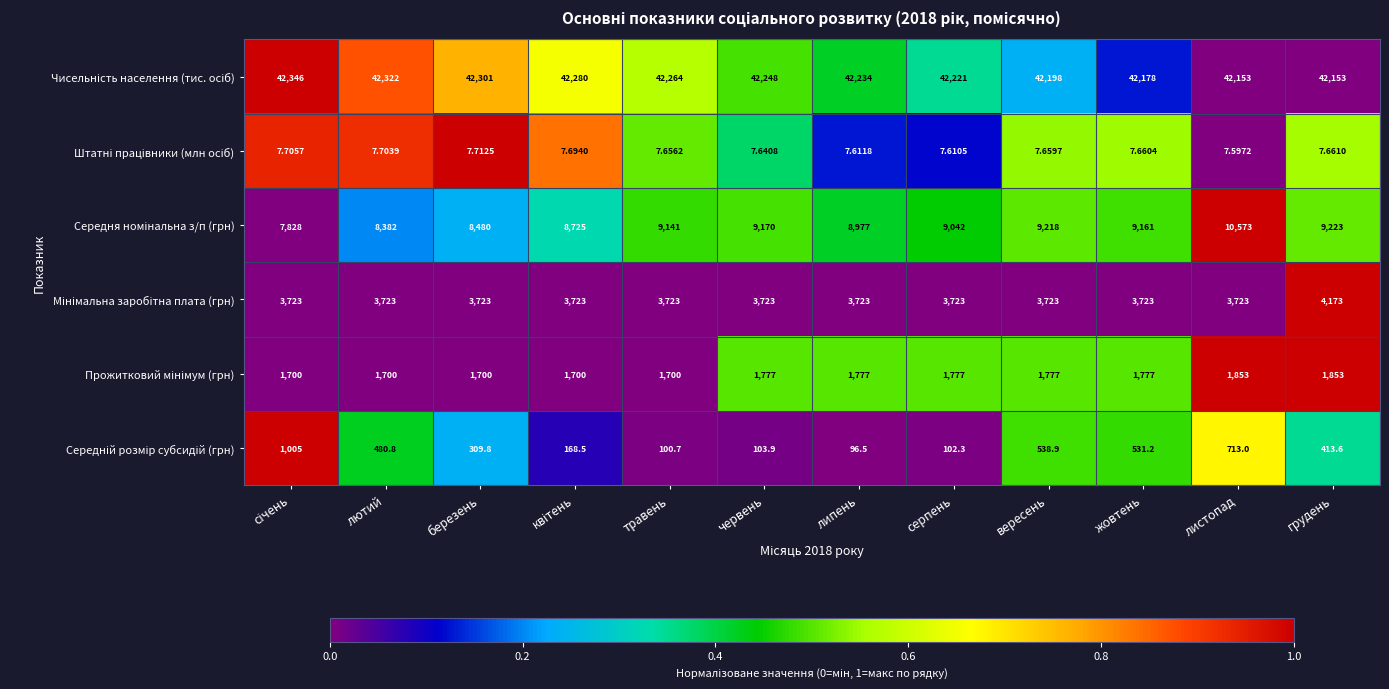

At which category does the chart reach its minimum across all series?

листопад